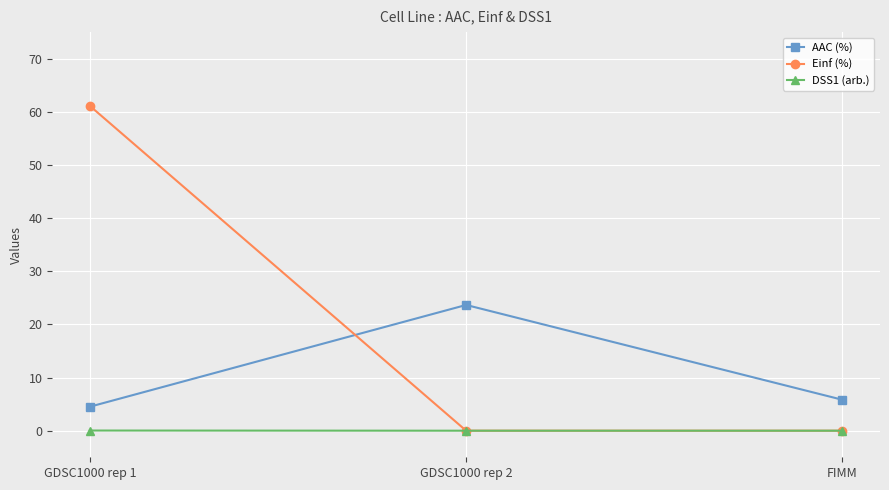

How many lines are shown in the chart?

3